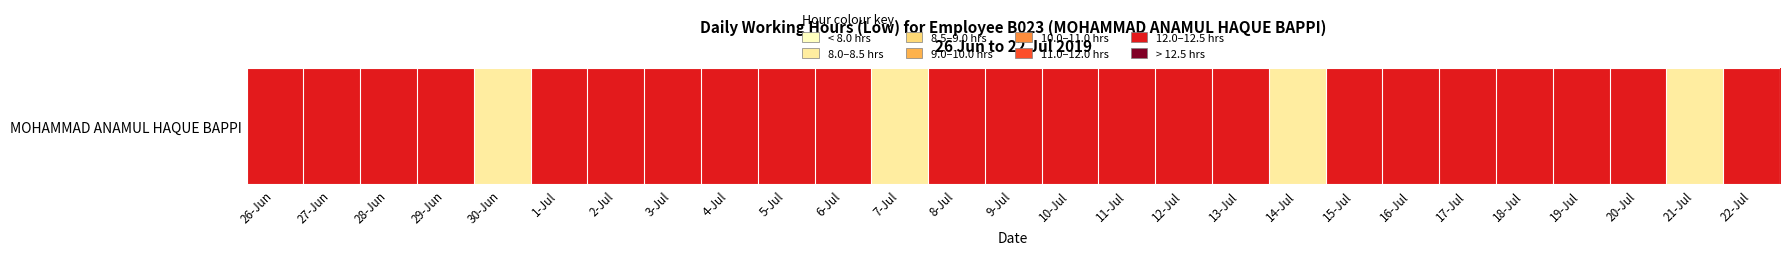

At which category does the chart reach its minimum across all series?

7-Jul